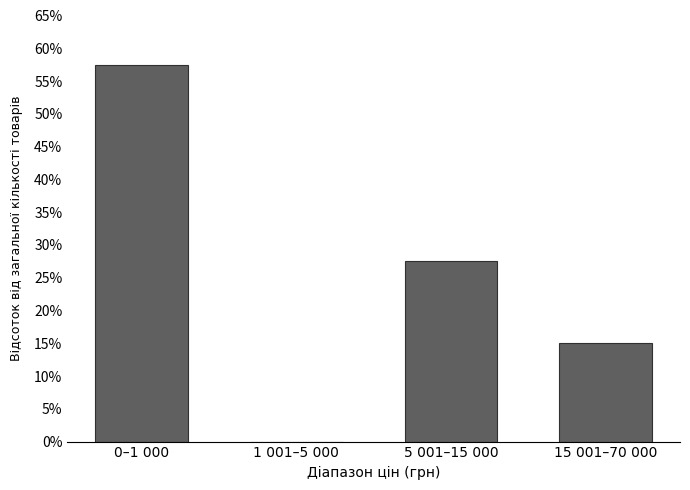

Reading left to right, list all the values displayed in this chart.

0–1 000=57.5	1 001–5 000=0.0	5 001–15 000=27.5	15 001–70 000=15.0